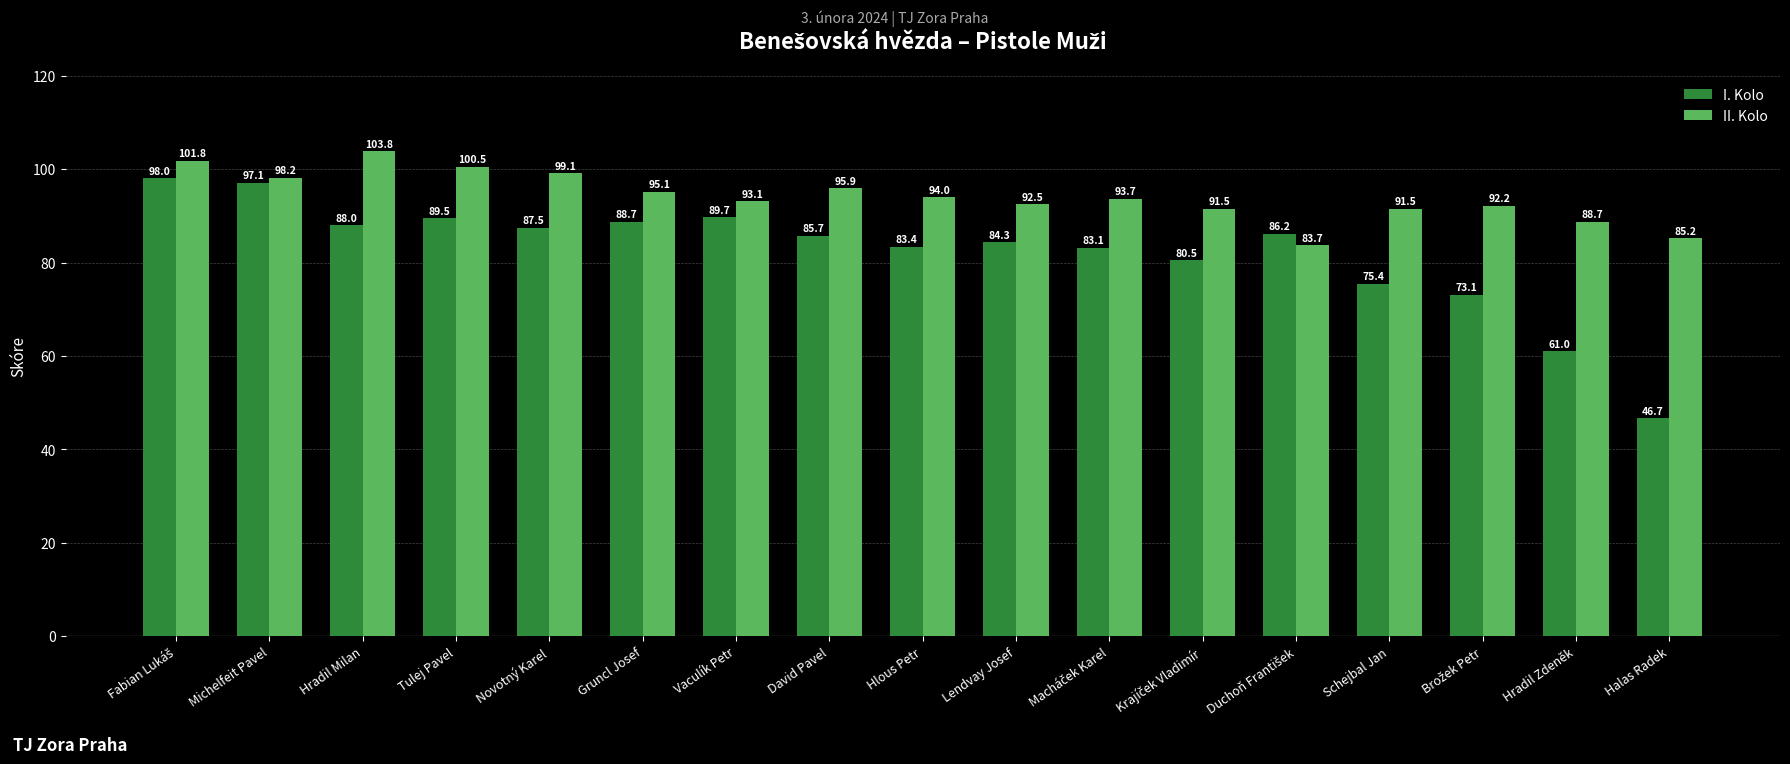

Rank the series by their average value, from lowest to highest.

I. Kolo, II. Kolo